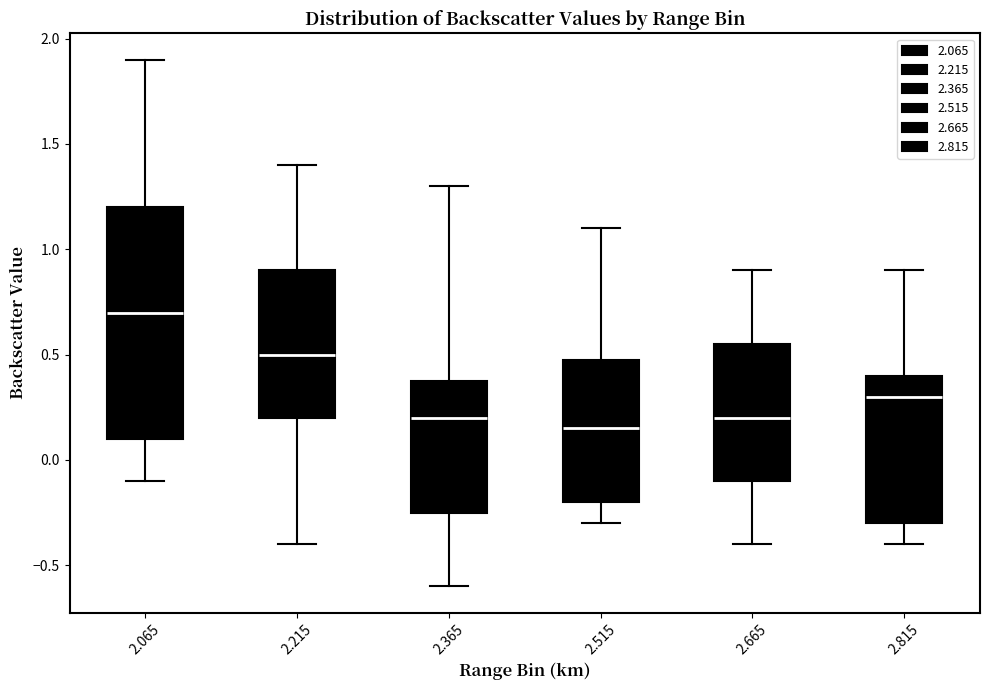

Where does the lower whisker of the box at x = 2.065 end on the y-axis? The values are not printed on the chart, so give them approximately, as read against the axis.

-0.10